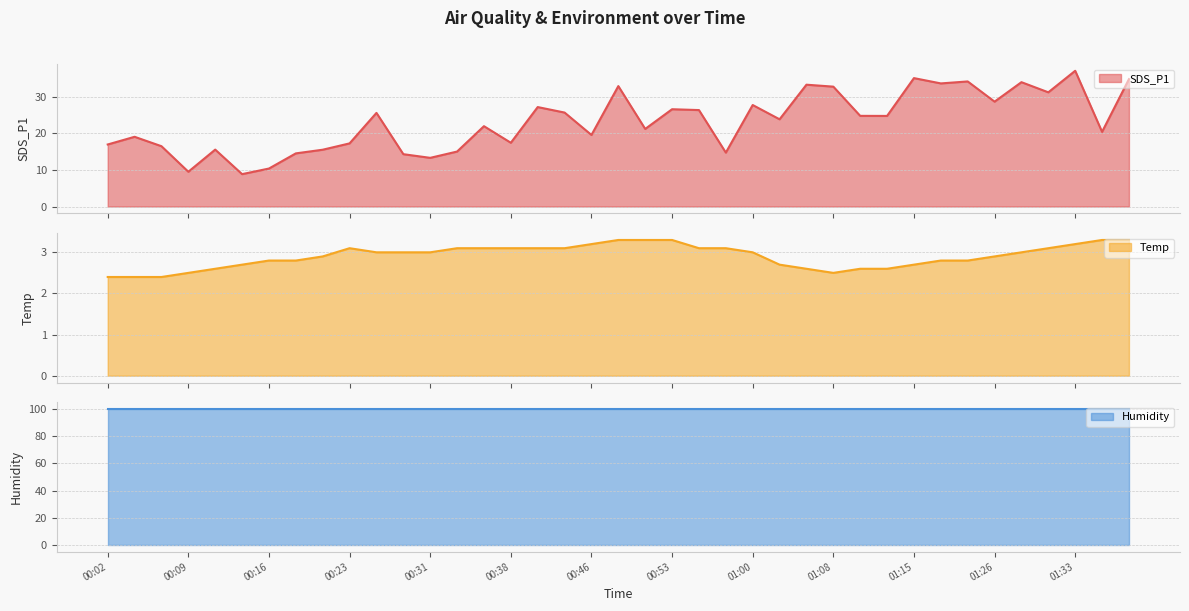

True or false: SDS_P1 and Temp cross at least once.

False